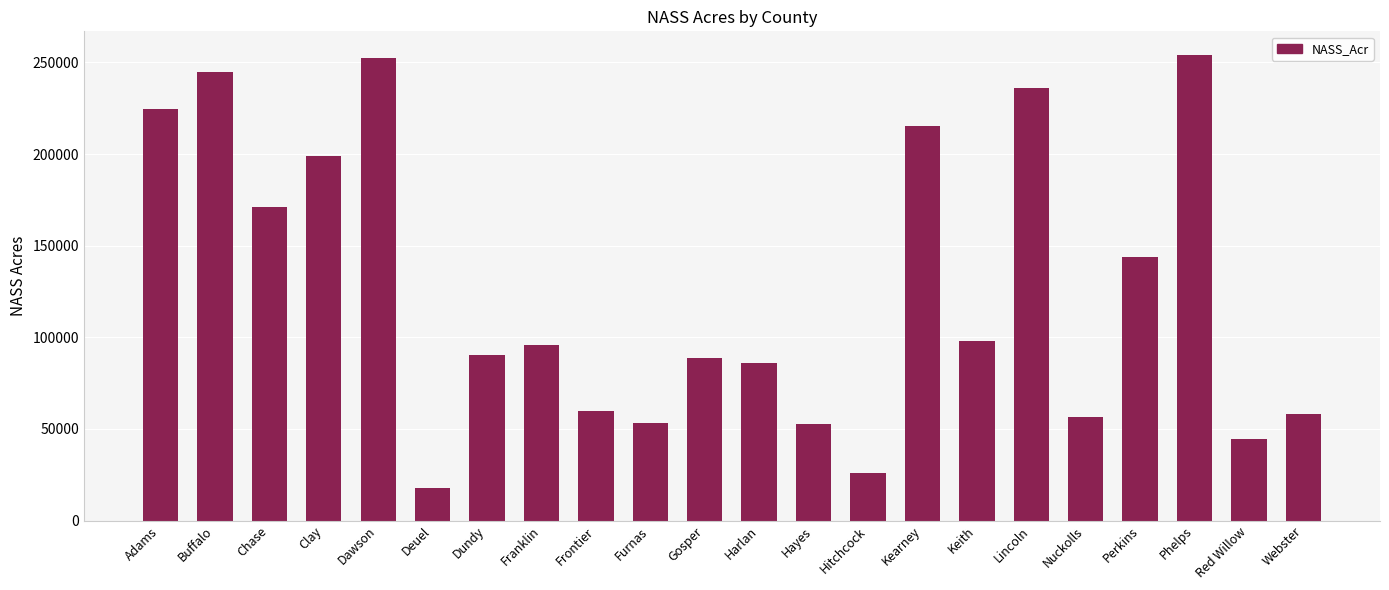

Which has a higher value, Dundy or Phelps?

Phelps